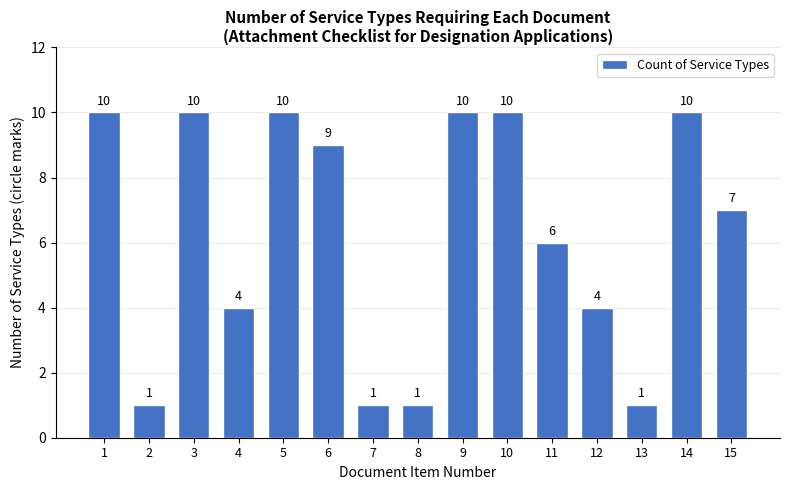

Reading left to right, extract all data points from this chart.

10	1	10	4	10	9	1	1	10	10	6	4	1	10	7